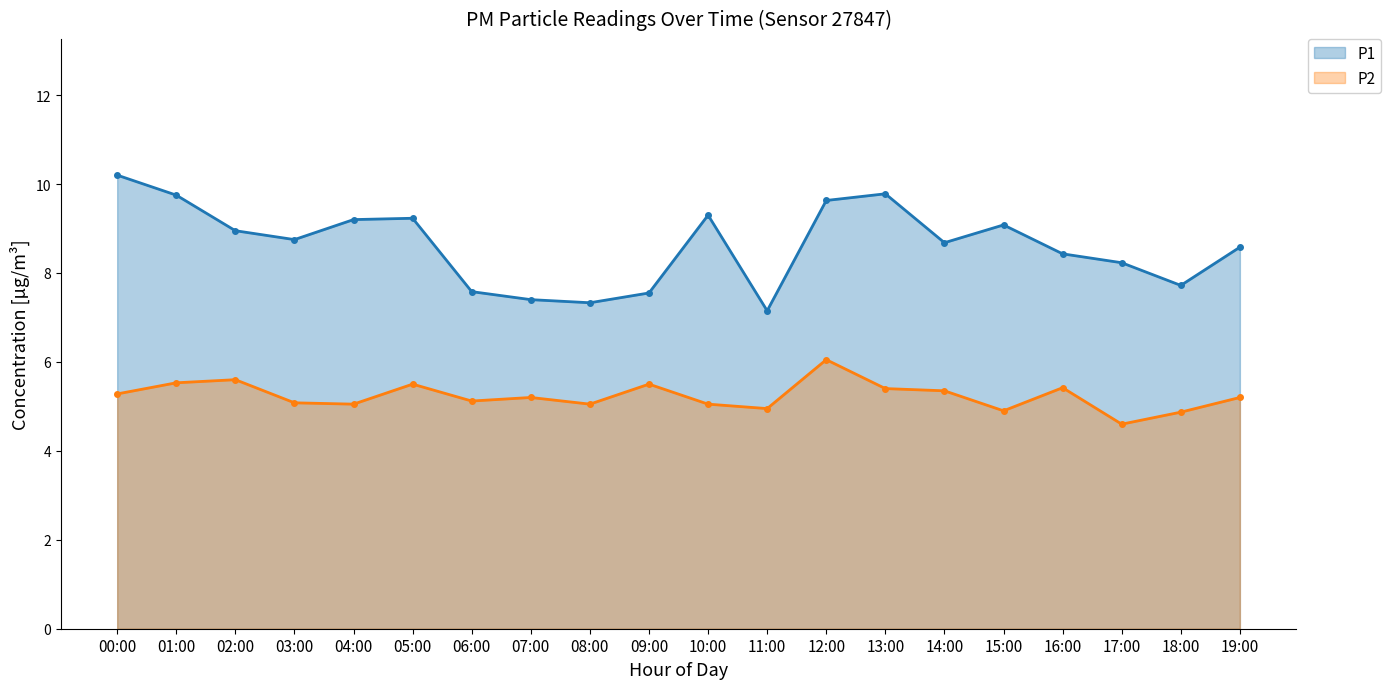

What is the difference between the P1 values at 06:00 and 15:00?

1.5